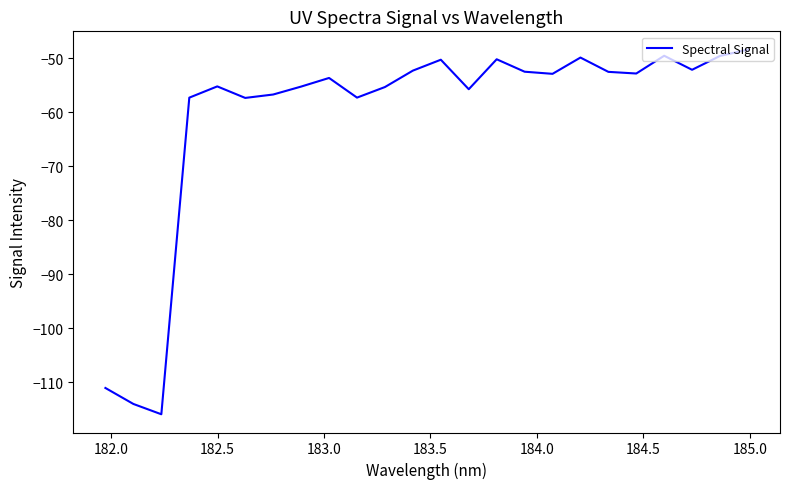

What is the difference between the maximum and minimum values?

67.5